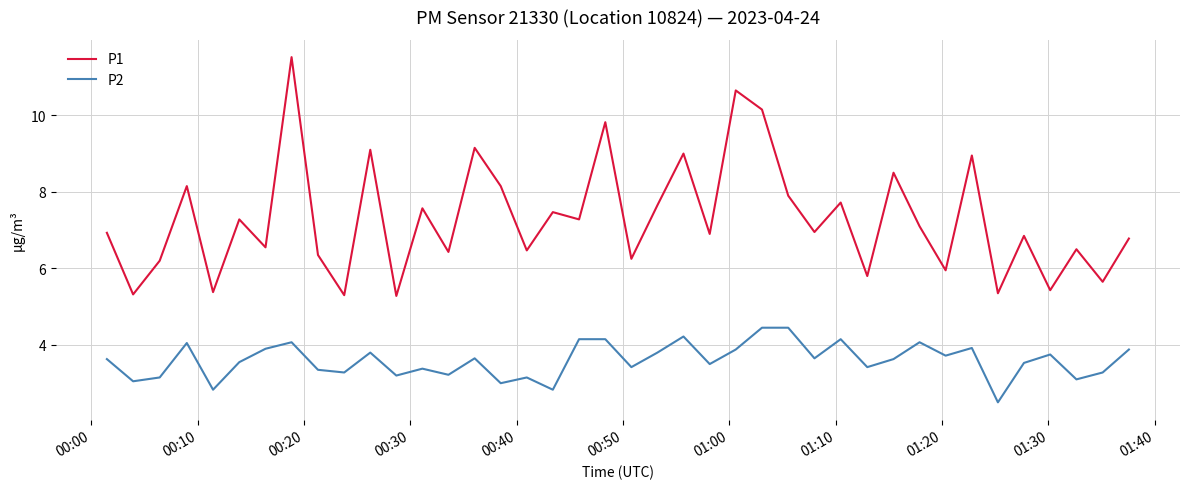

Which series has the largest total across all categories?

P1